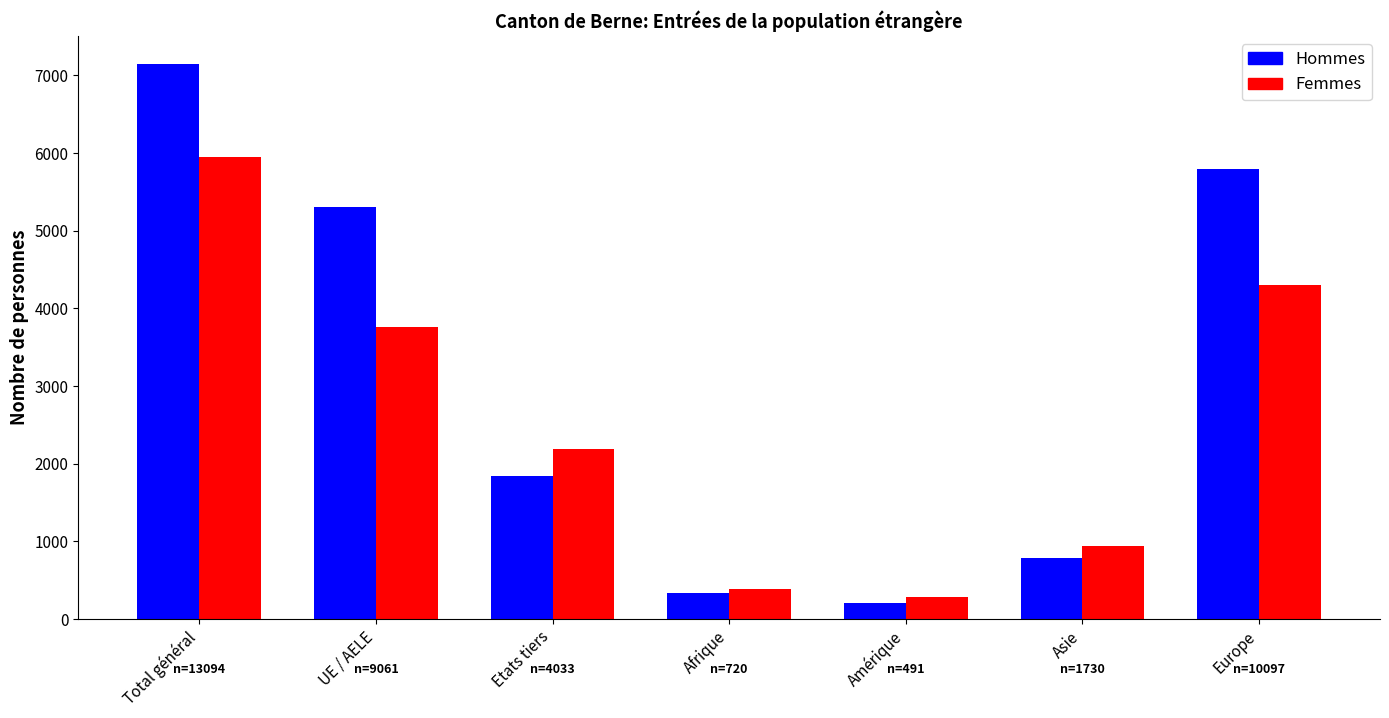

Does the chart contain stacked bars?

No